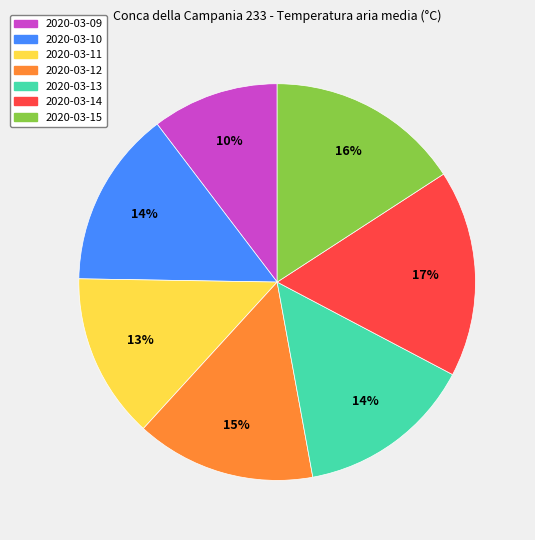

To the nearest percent, what percentage of the pie is 2020-03-12?

15%